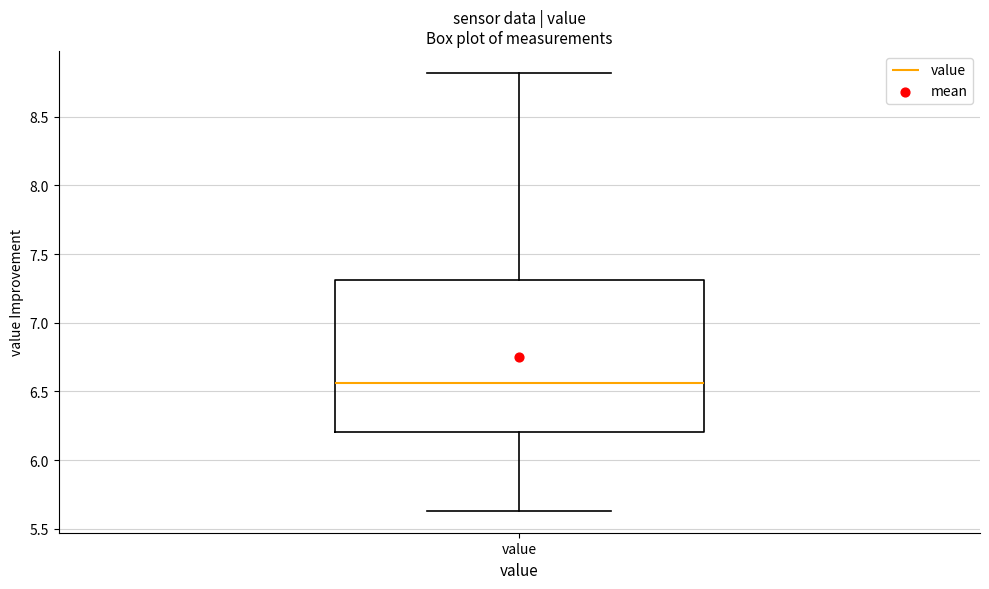

Transcribe this box plot: give where the median line is, the range the box spans, and where the two whiskers end, as read against the y-axis. The values are not printed on the chart, so give them approximately, as read against the axis.

median 6.55, box 6.20 to 7.30, whiskers 5.65 to 8.80